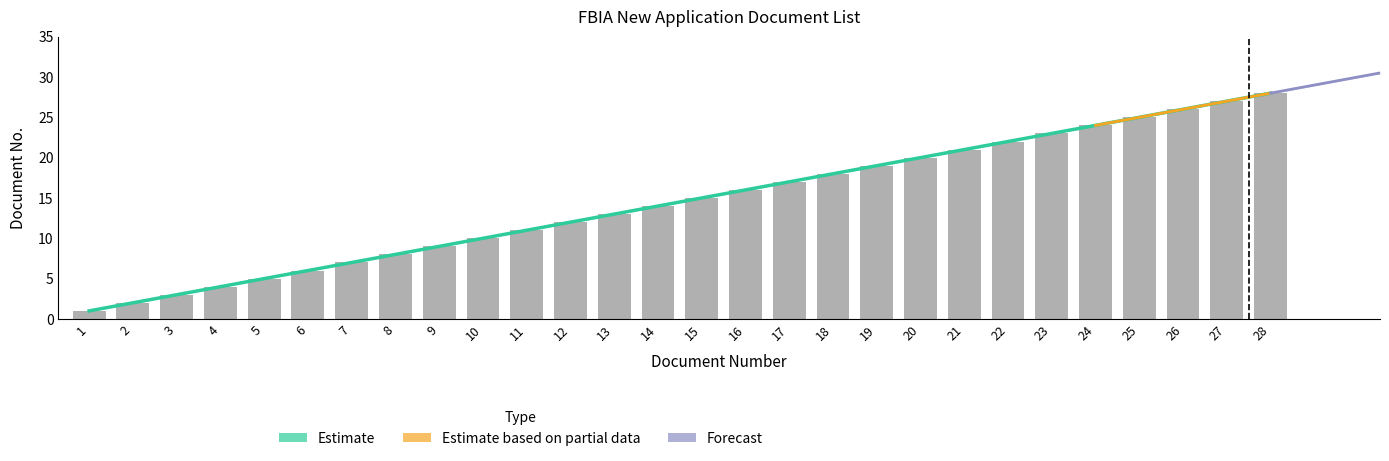

What is the change in value from 7 to 24?

+17